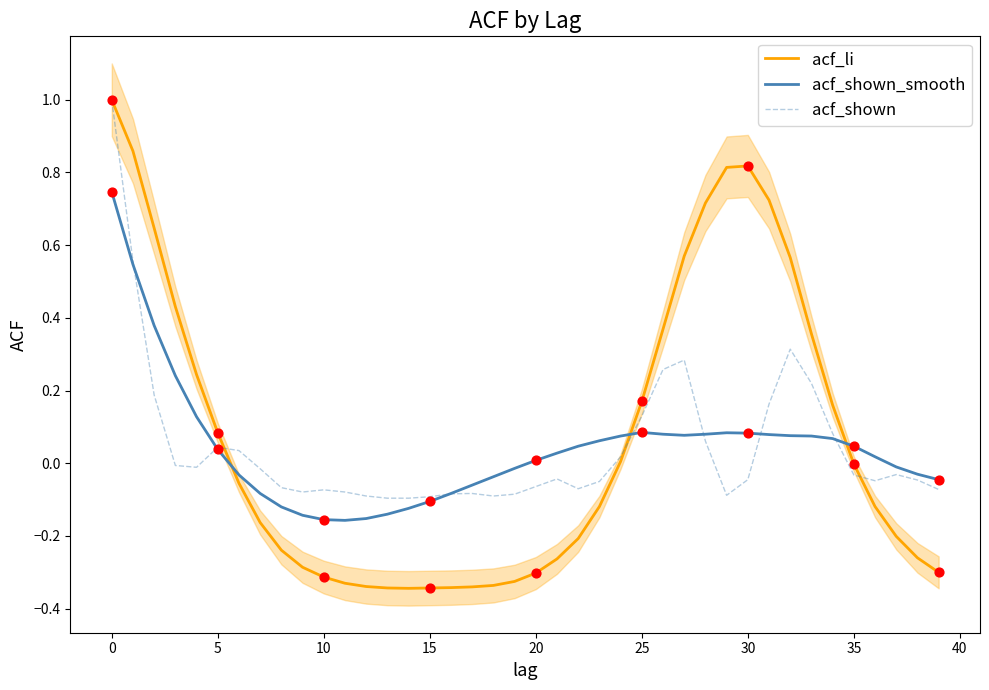

What are all the series names shown in the legend?

acf_li, acf_shown_smooth, acf_shown